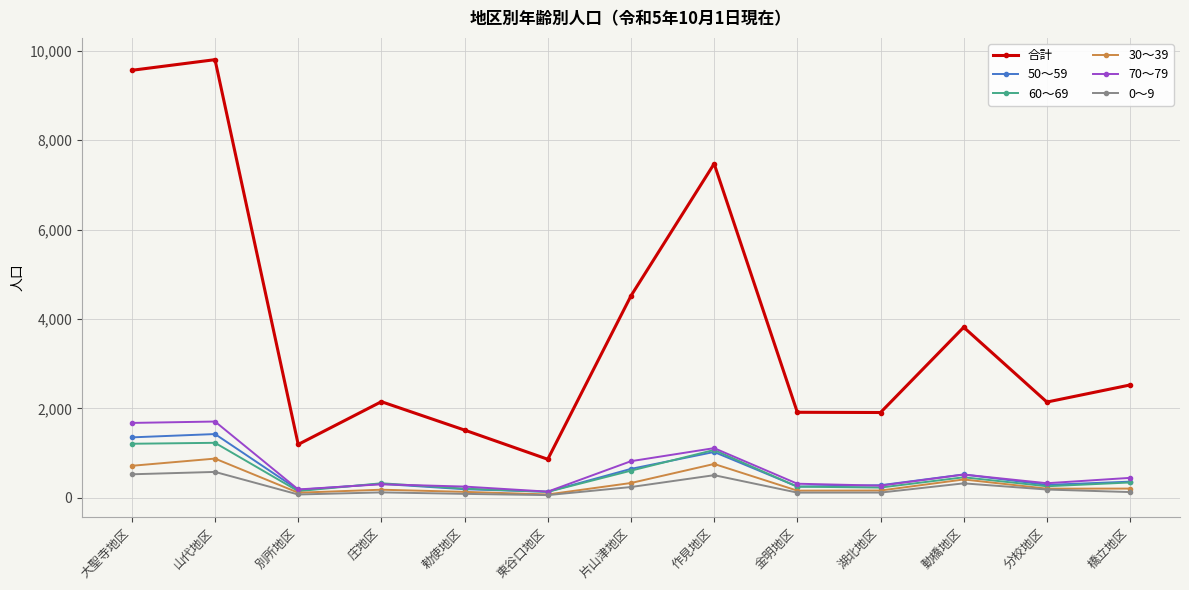

Which series has the largest range (max minus min)?

合計